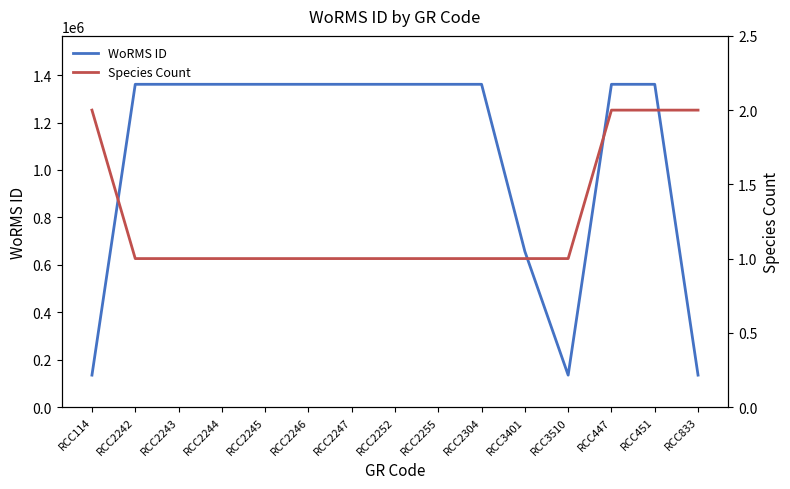

At which category is the sum across all series the highest?

RCC2242